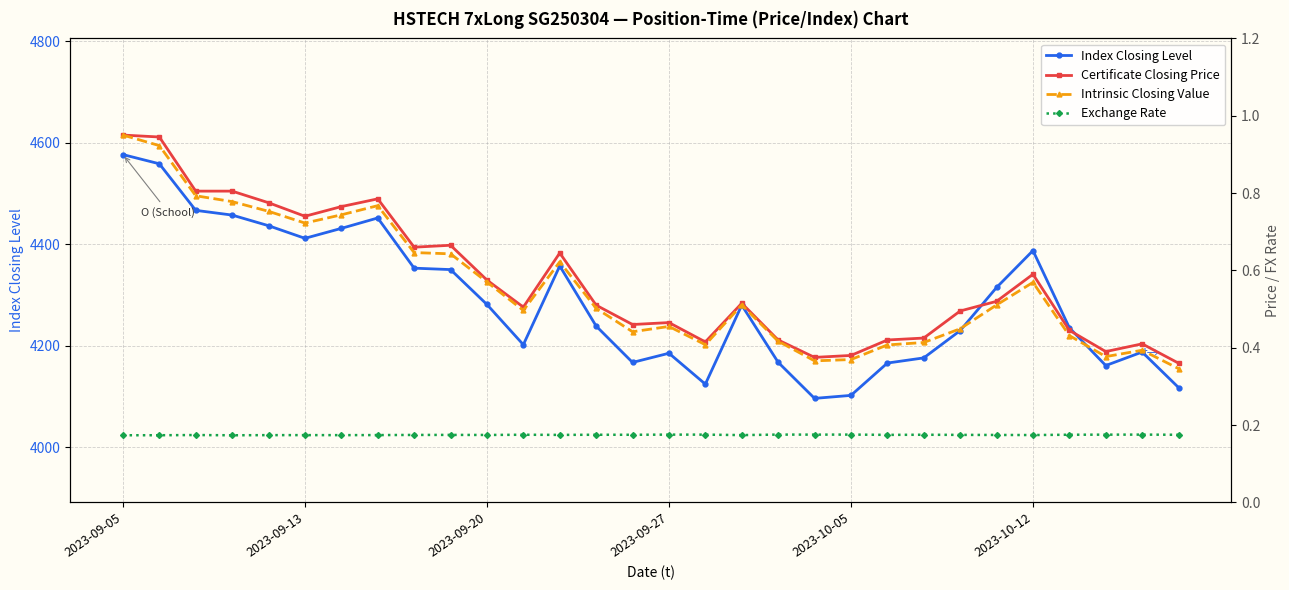

What is the value of the Certificate Closing Price point at the 7th from the left?

0.8